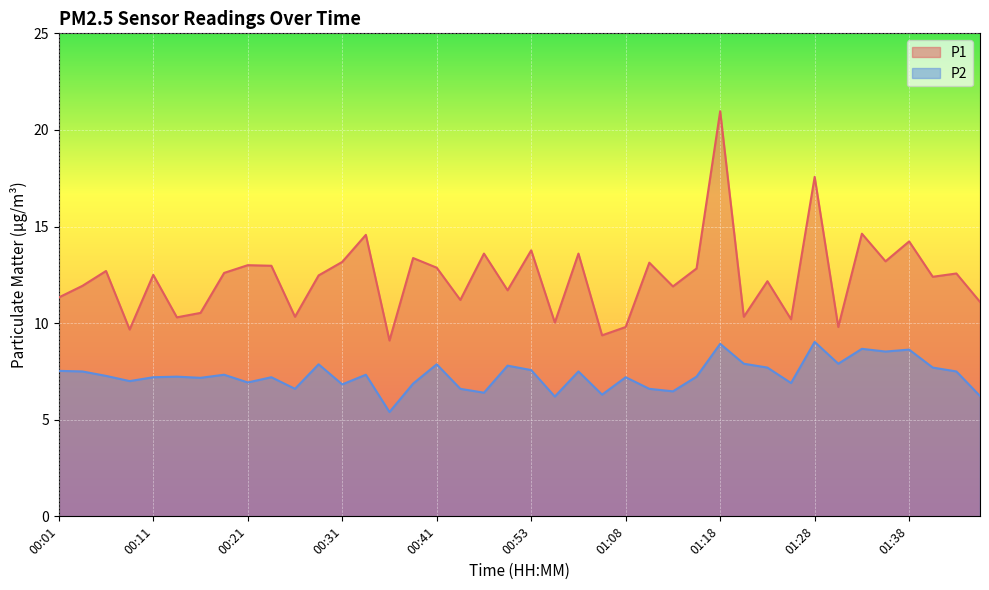

What is the difference between the P1 values at 01:31 and 01:48?

1.3